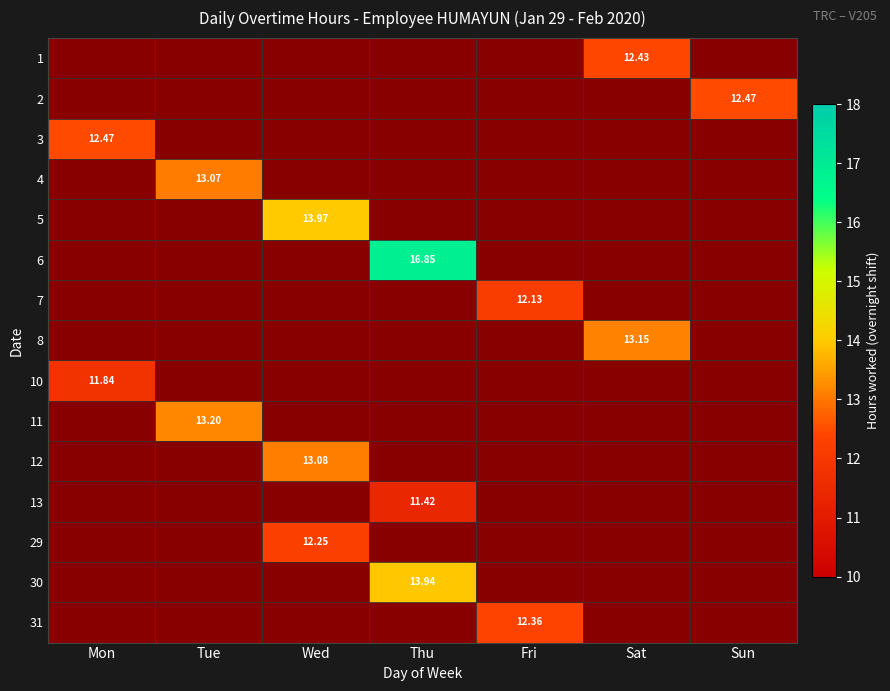

At how many categories does at least one series exceed 5?

7